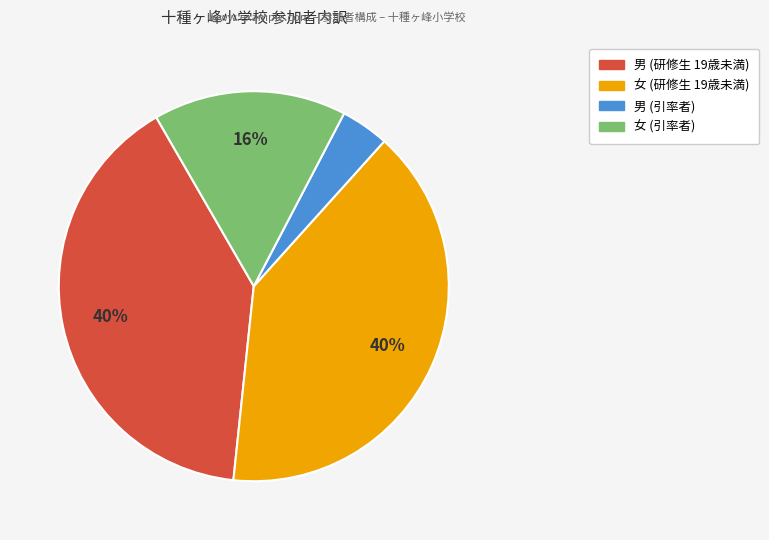

Between 女 (引率者) and 男 (引率者), which is larger?

女 (引率者)